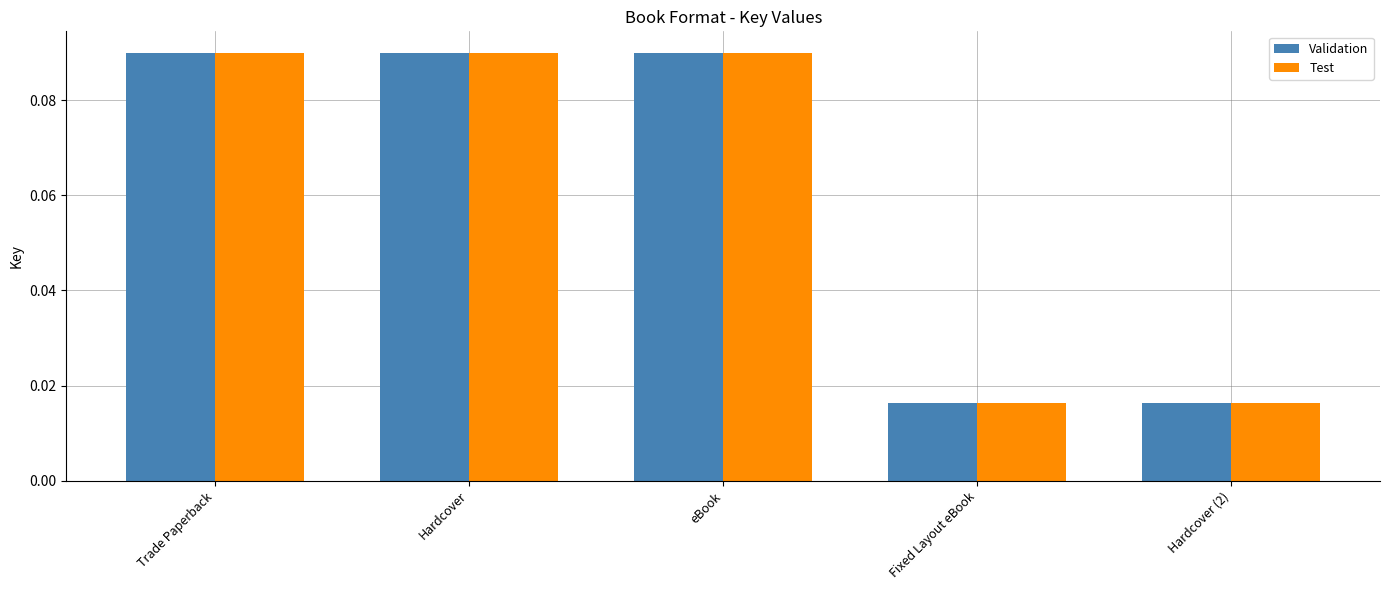

What position from the left is Trade Paperback?

1